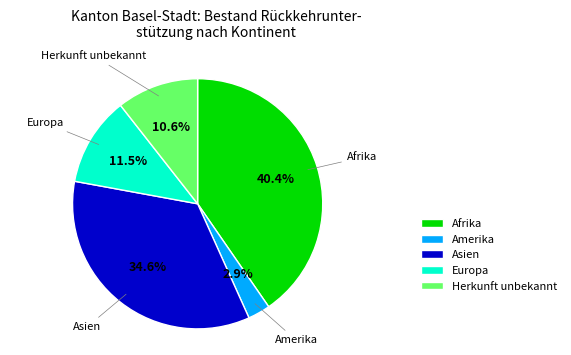

Rank the categories by value from lowest to highest.

Amerika, Herkunft unbekannt, Europa, Asien, Afrika